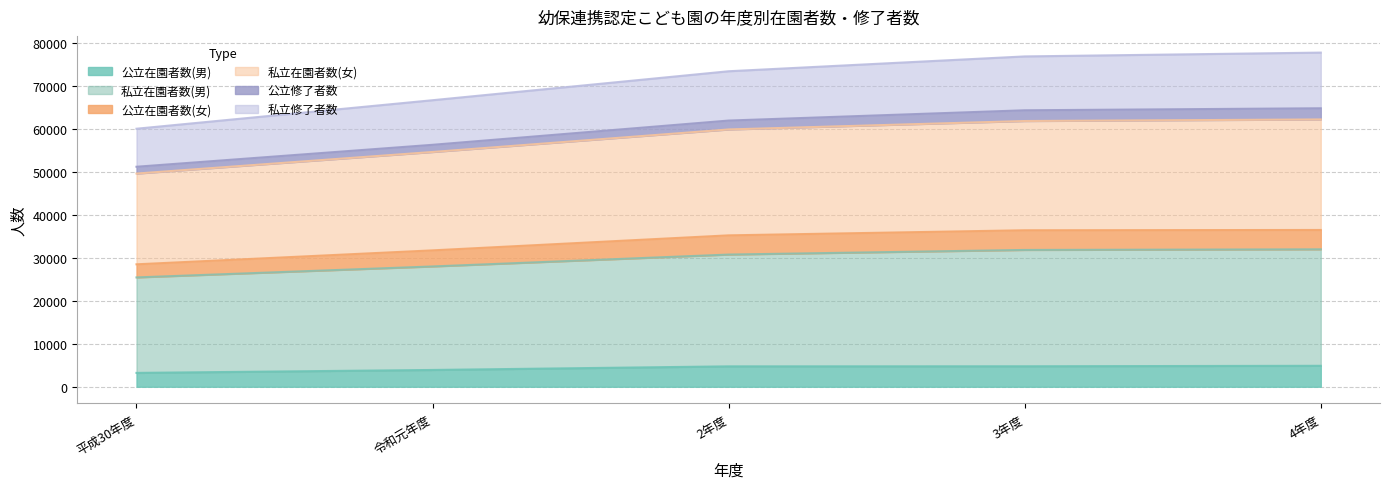

Is the value of 公立在園者数(男) at 令和元年度 greater than the value of 私立修了者数 at 4年度?

No